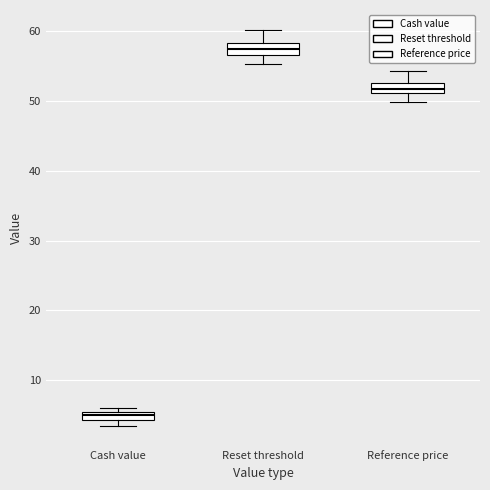

Where is the upper edge of the box for Reset threshold on the y-axis? The values are not printed on the chart, so give them approximately, as read against the axis.

58